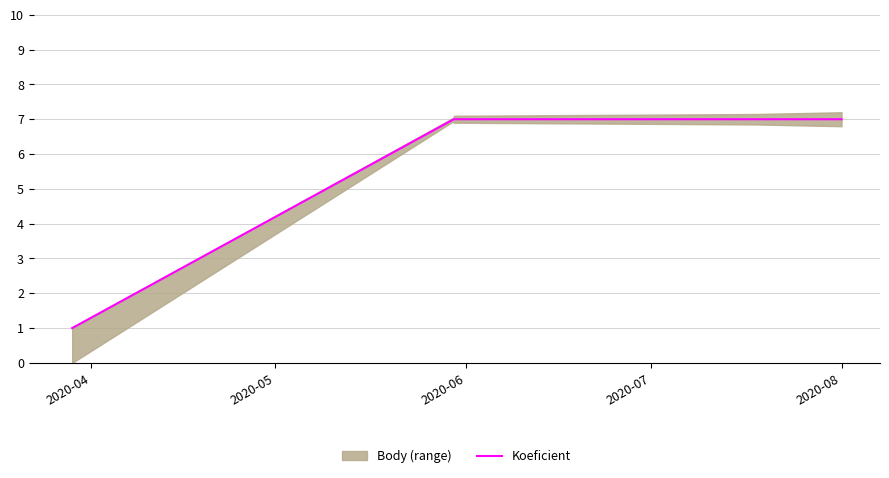

Read the value at 2020-08.

7